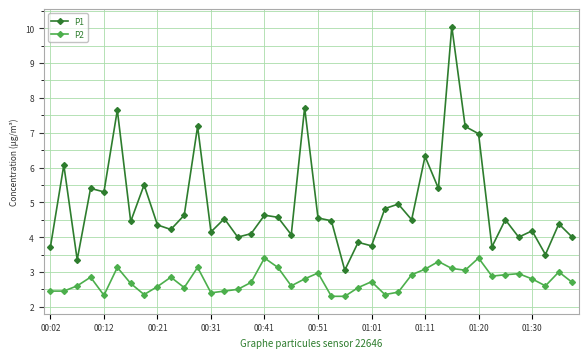

What is the smallest value displayed?

2.3